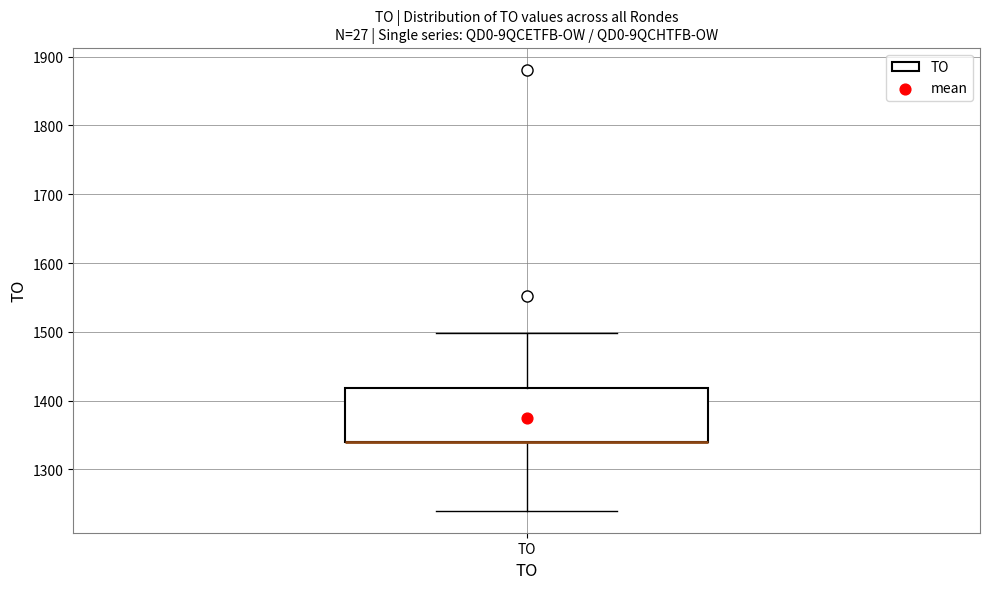

Where does the upper whisker of the box for TO end on the y-axis? The values are not printed on the chart, so give them approximately, as read against the axis.

1500